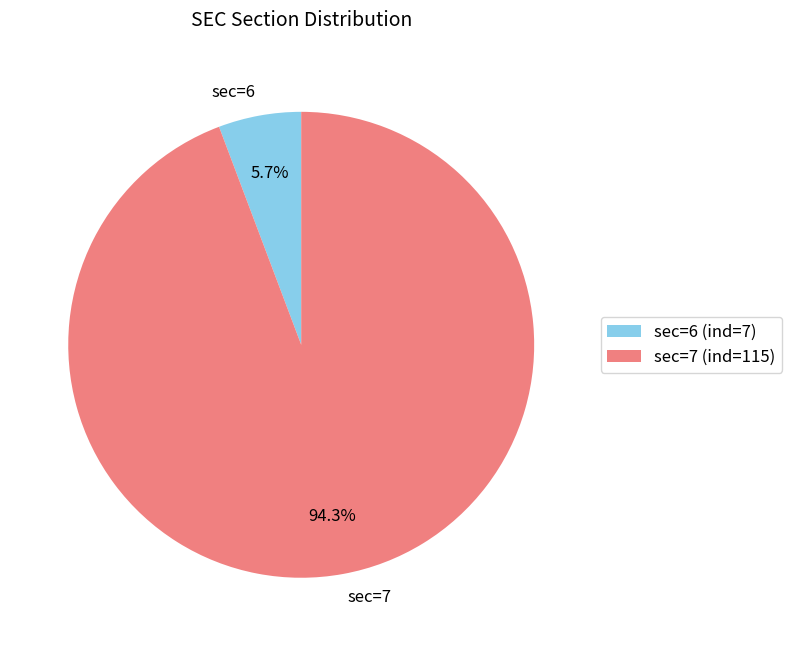

Is there a majority slice in this chart?

Yes